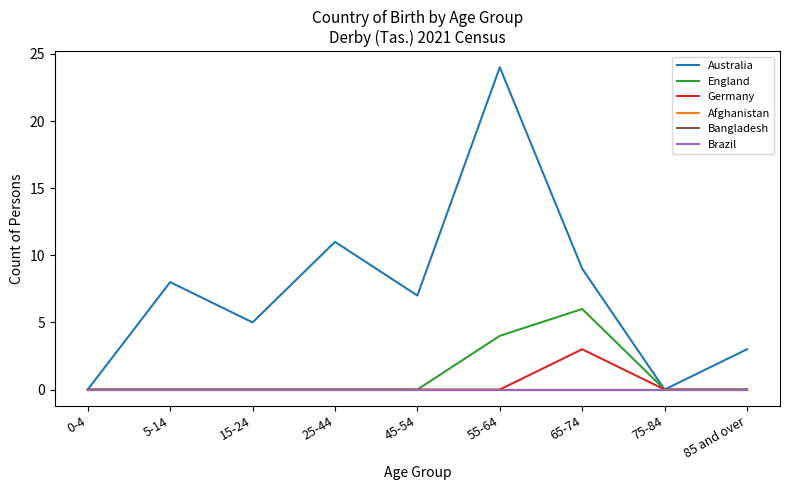

What is the difference between the maximum and minimum values in the Germany series?

3